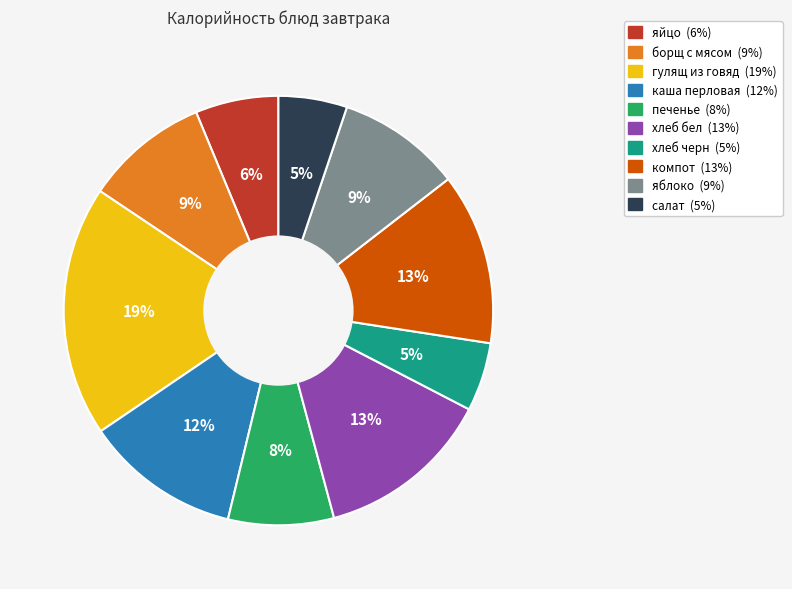

To the nearest percent, what portion does гулящ из говяд represent?

19%